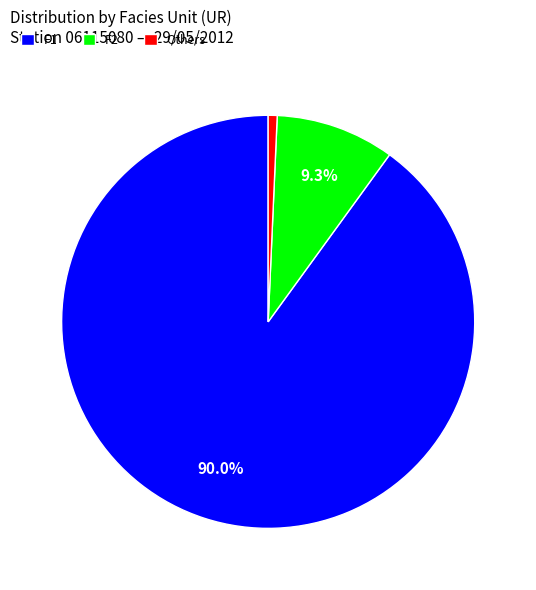

To the nearest percent, what is the difference between the largest and smallest slice percentages?

89%